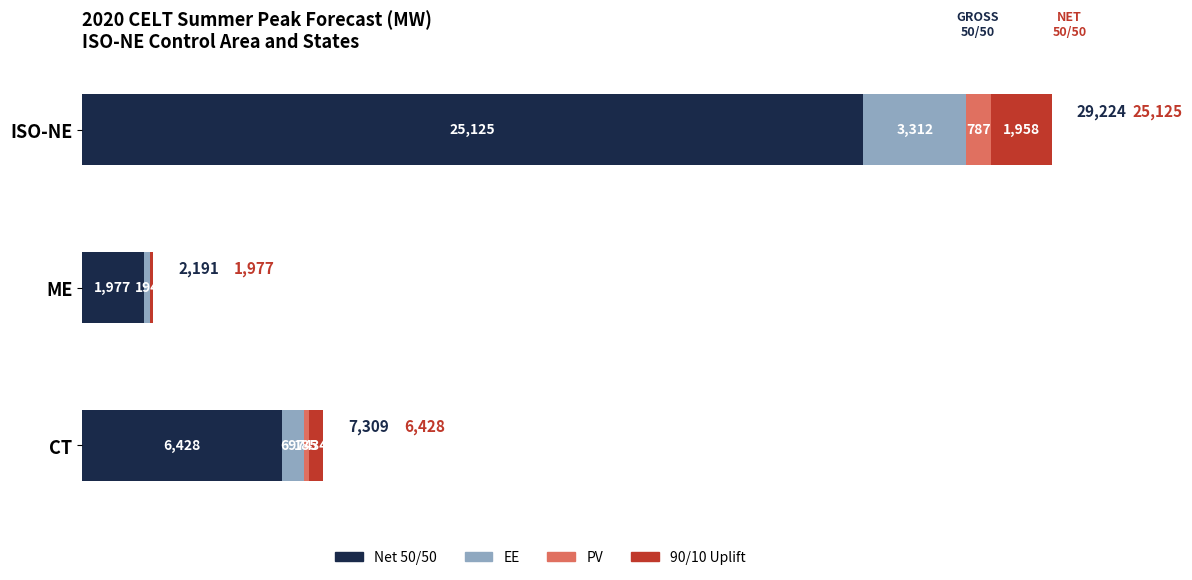

What are all the series names shown in the legend?

Net 50/50, EE, PV, 90/10 Uplift